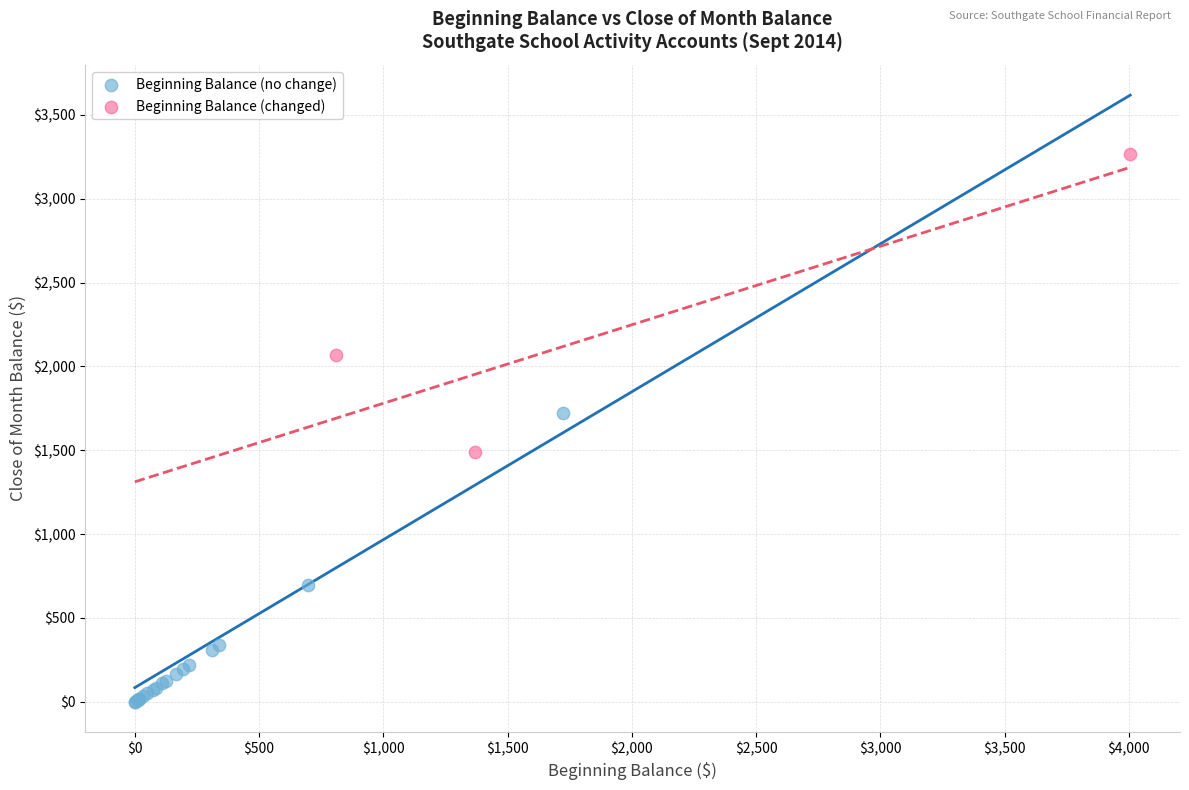

Which series contains the lowest Y value?

Beginning Balance (no change)